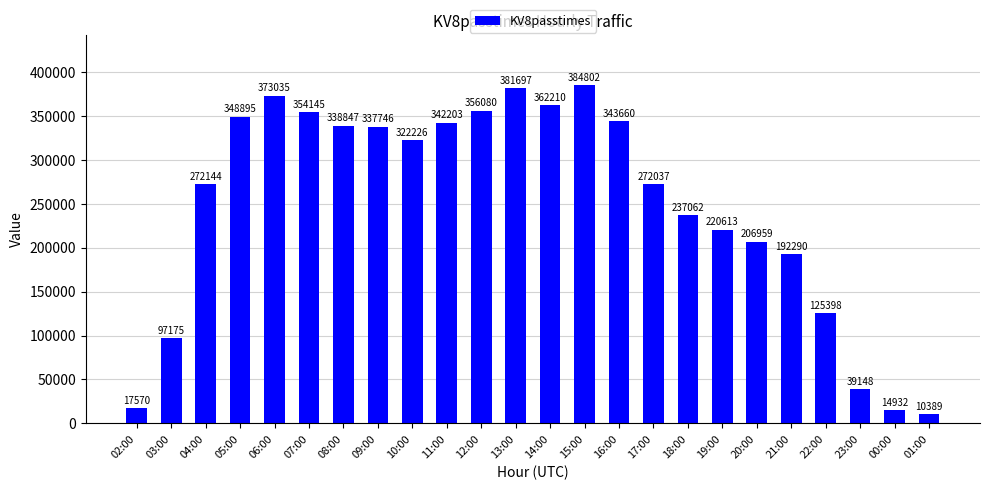

The chart shows a value of 108072 at 11:00. True or false?

False